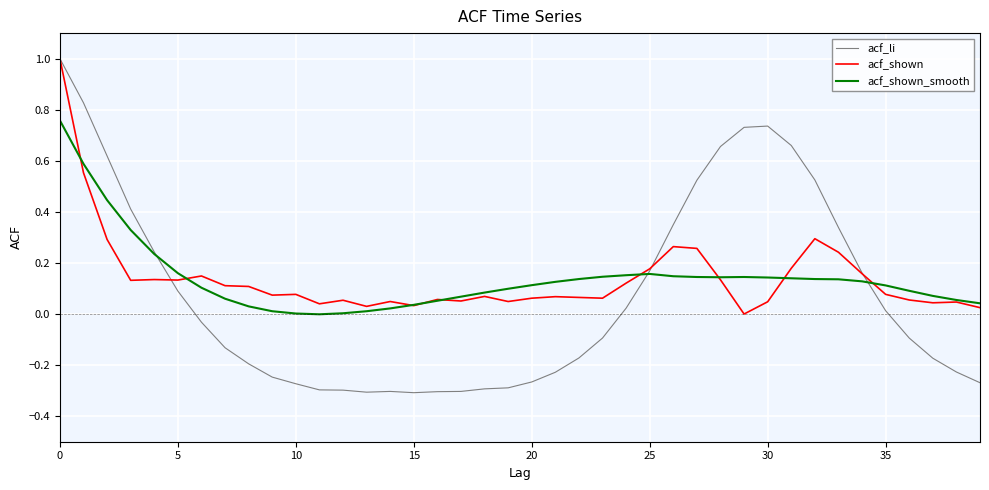

Which series has the largest range (max minus min)?

acf_li